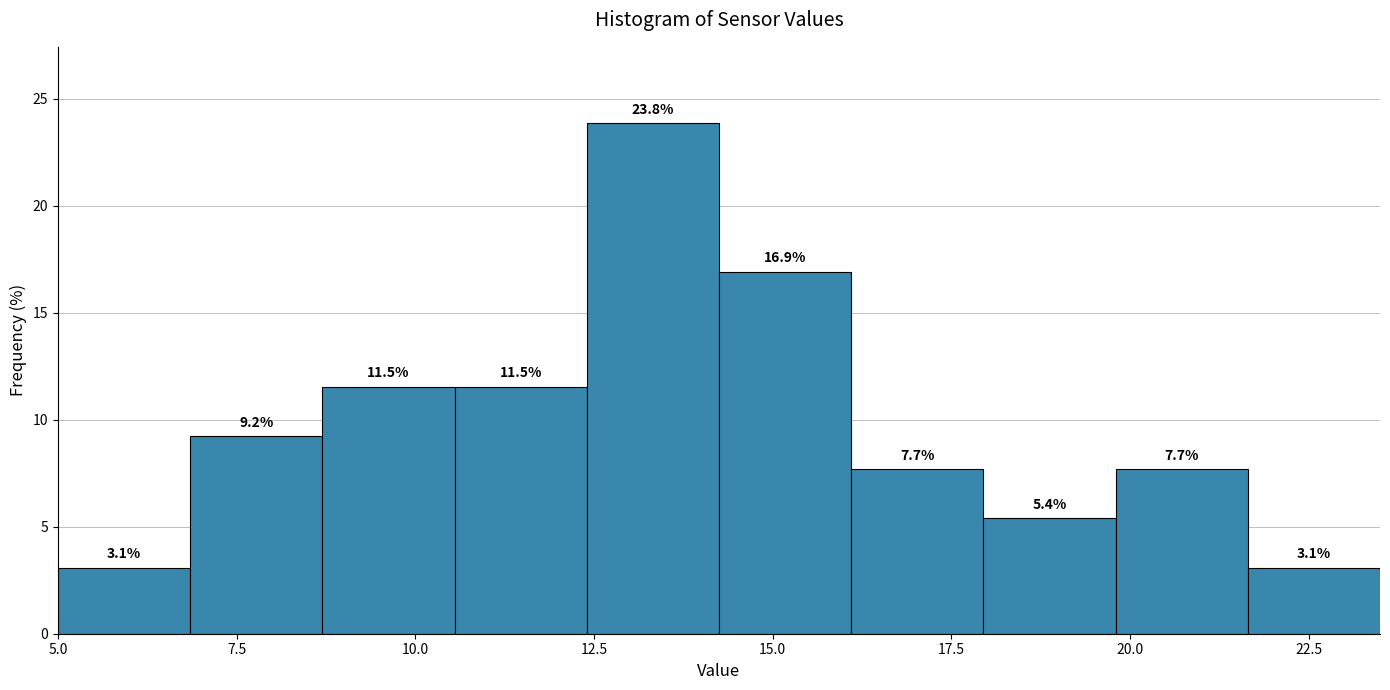

Read against the x-axis, roughly where is the centre of the tallest bar?

13.5